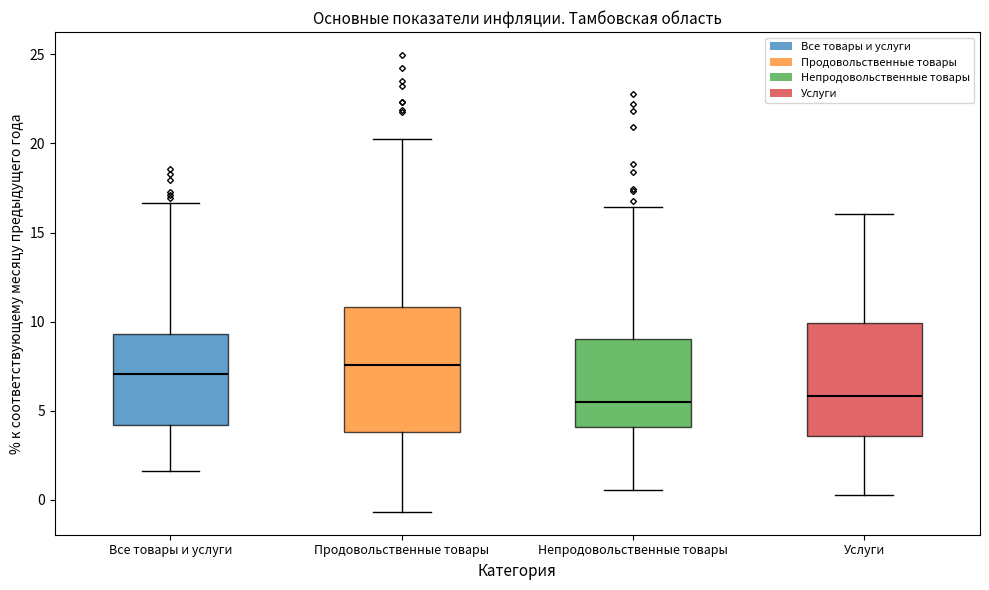

Comparing the boxes themselves (not the whiskers), which one is the tallest?

Продовольственные товары